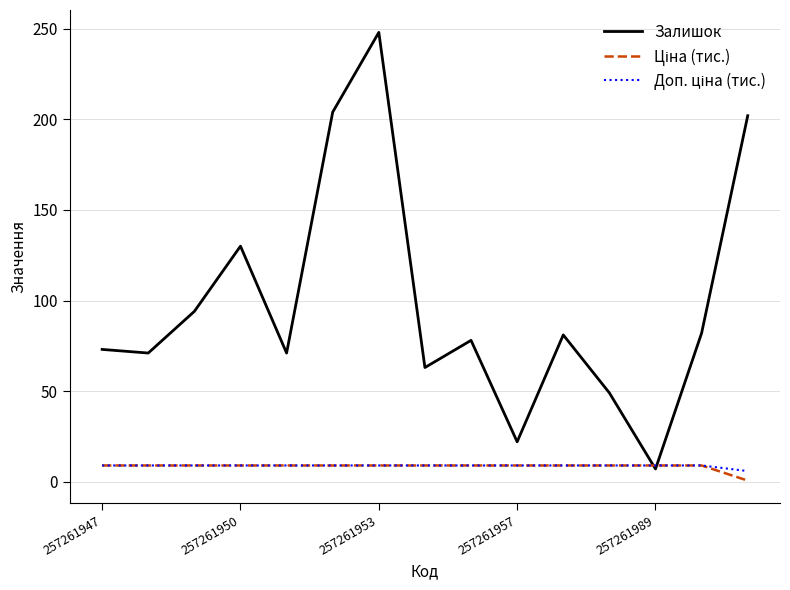

At how many categories does at least one series exceed 195?

3